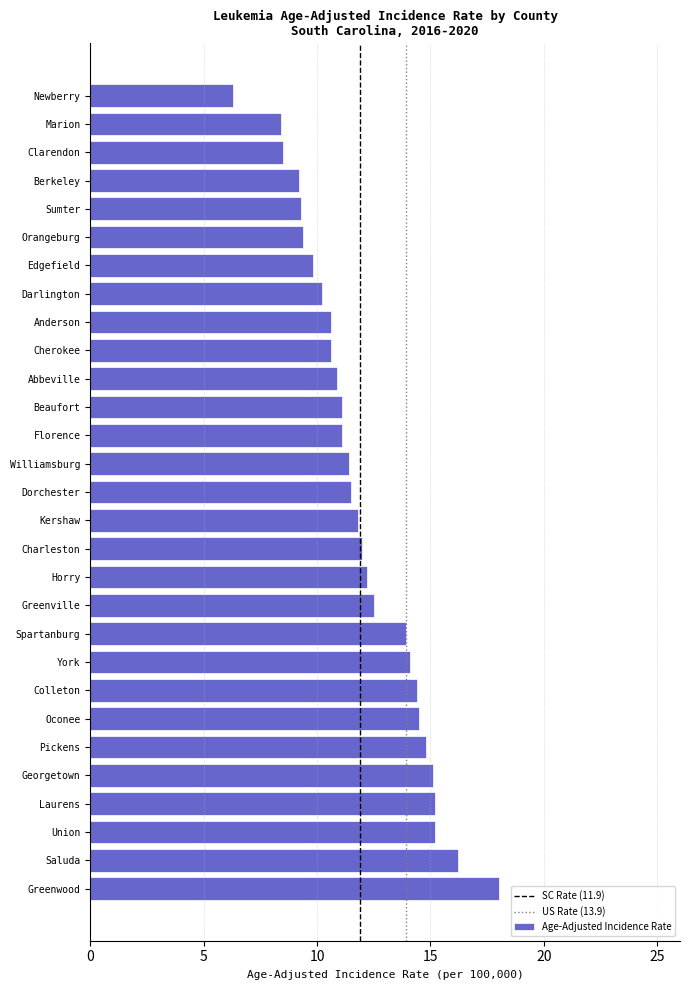

What is the difference between the second highest and minimum values?

9.9